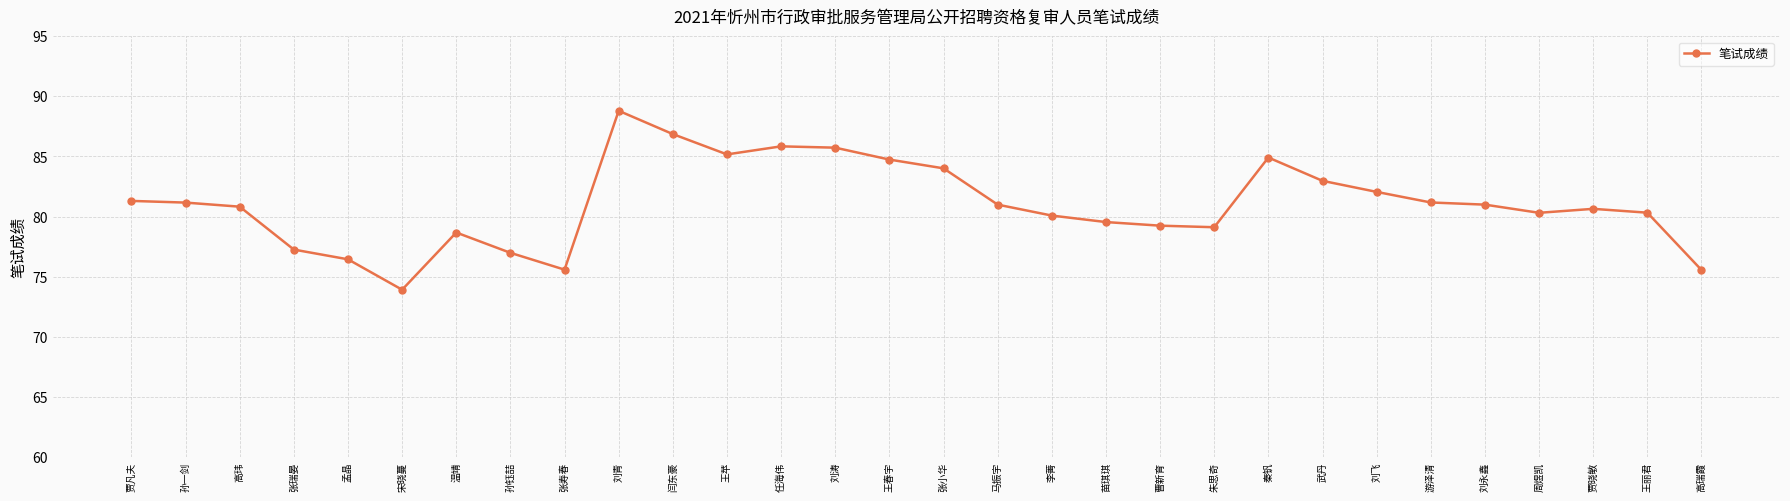

Which category has the lowest value across all series?

宋晓蔓